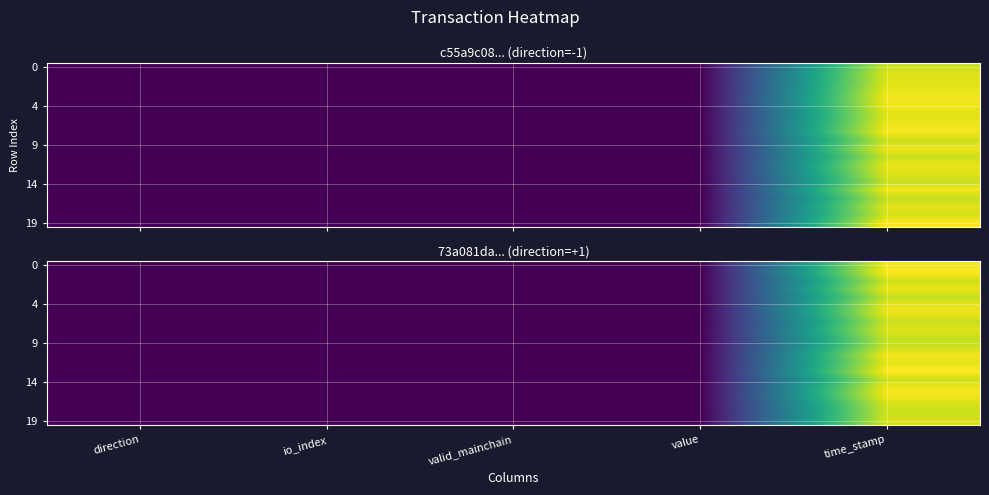

The value of 0 at valid_mainchain is 1.0. True or false?

True